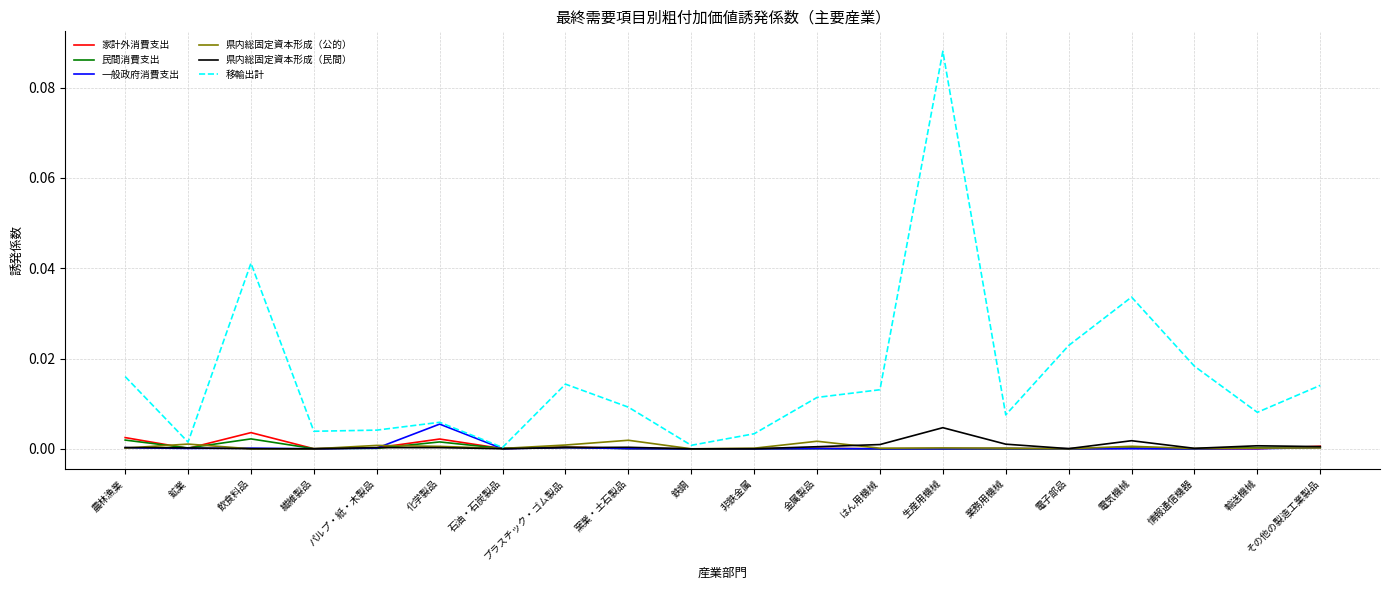

Which series has the largest total across all categories?

移輸出計